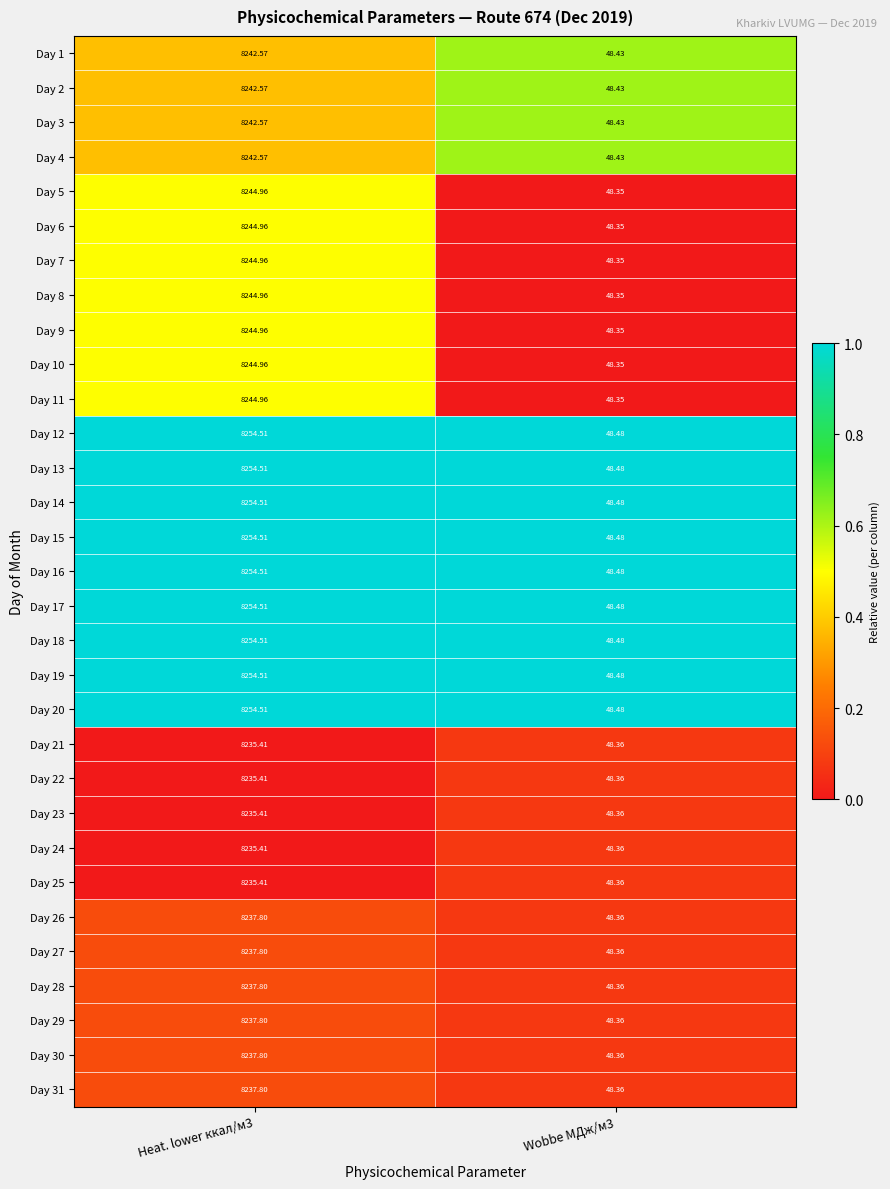

Is the value of Day 14 at Wobbe МДж/м3 greater than the value of Day 18 at Heat. lower ккал/м3?

No